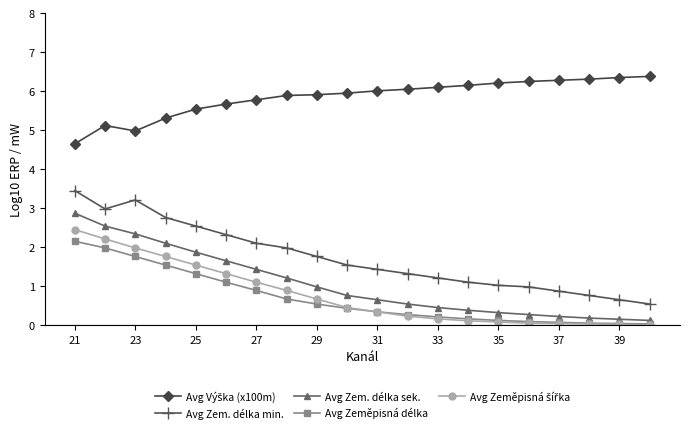

Count the number of data series in this chart.

5